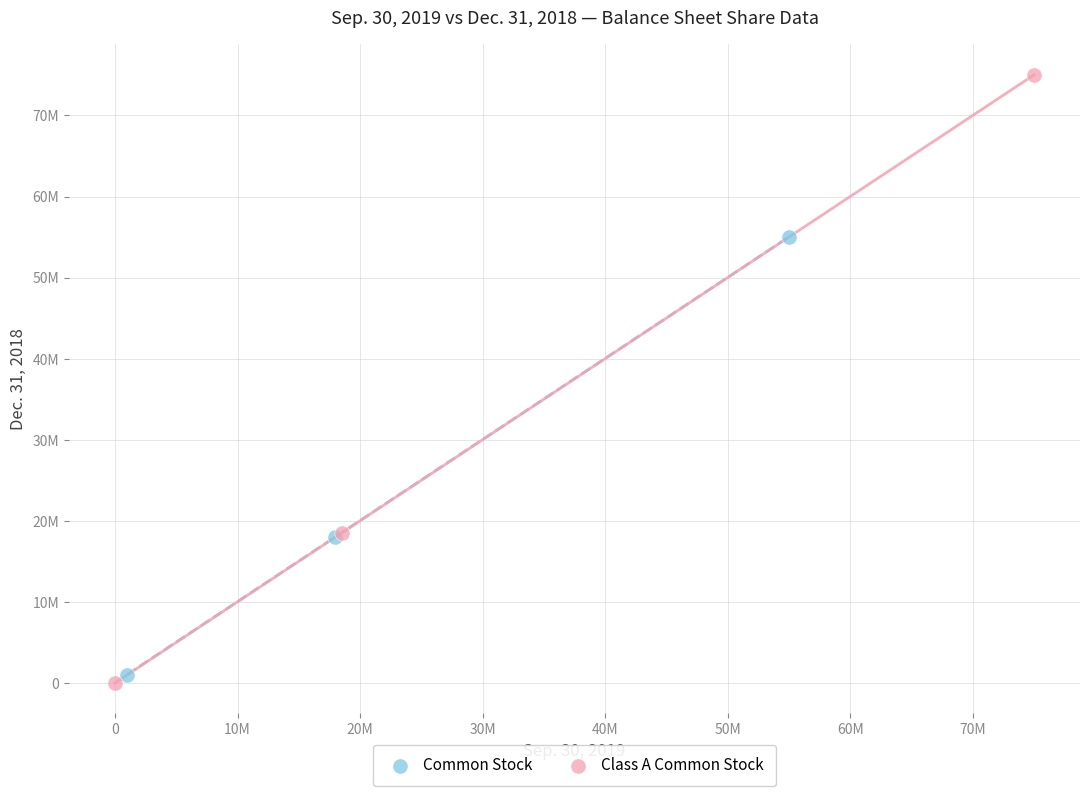

Which series has the widest spread of Y values?

Class A Common Stock